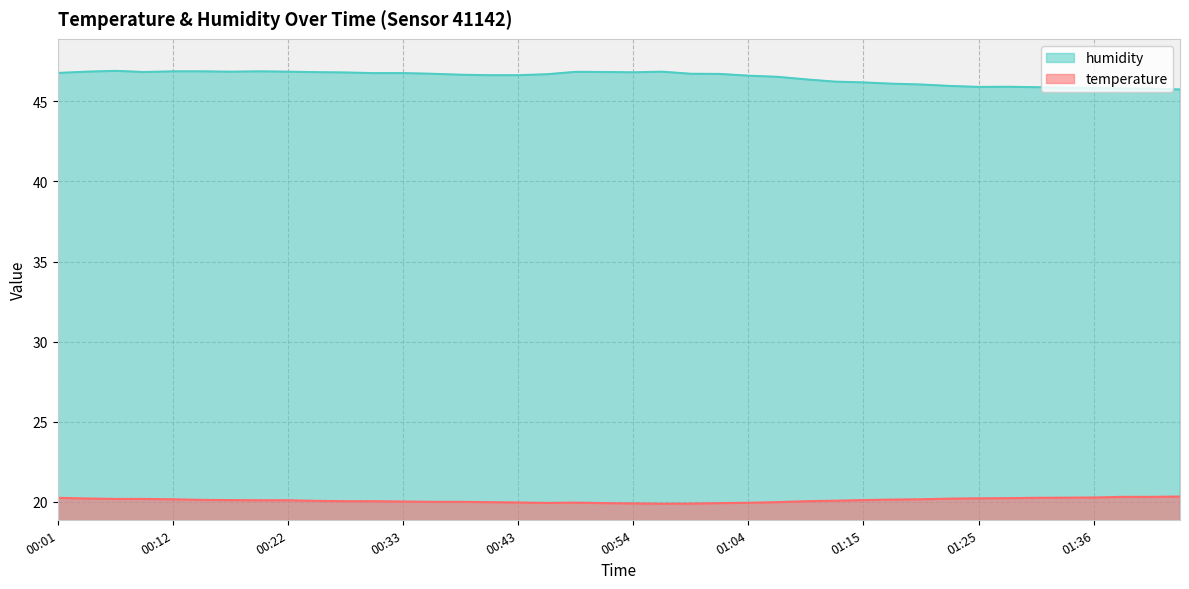

What is the sum of all temperature values?

804.1